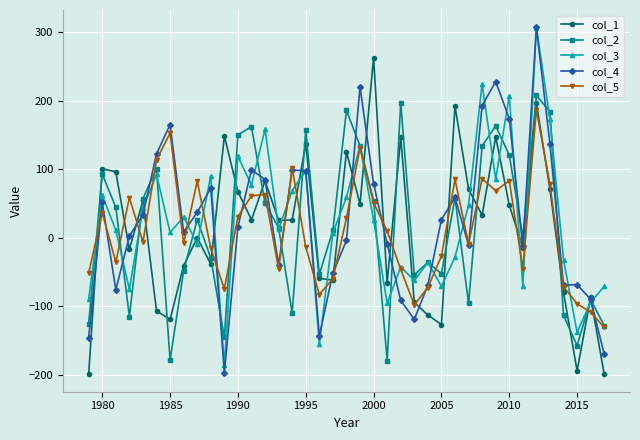

What is the minimum value shown in the chart?

-199.4